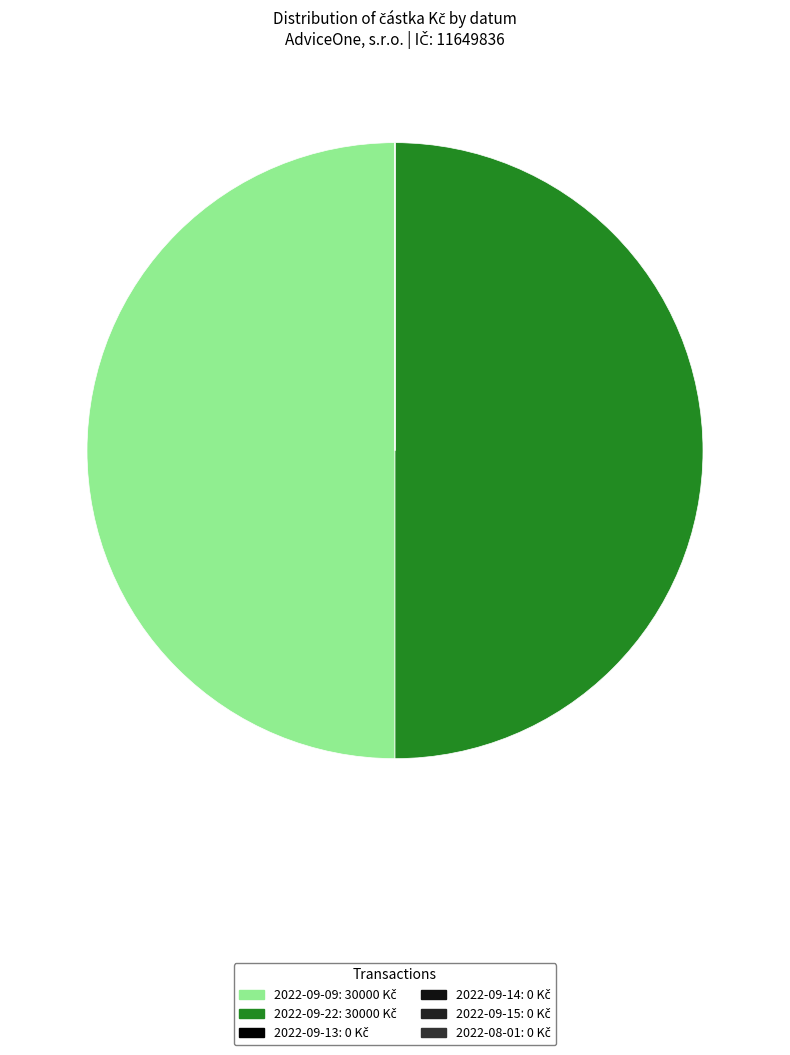

Does 2022-09-22 account for over 50% of the chart?

No